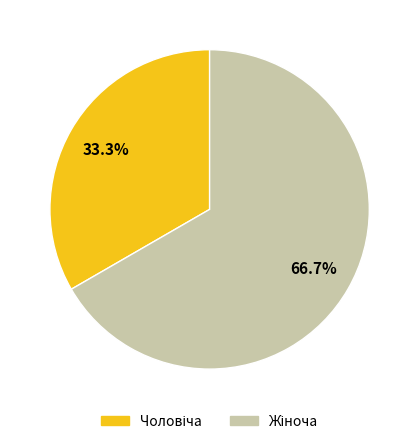

Is there a majority slice in this chart?

Yes